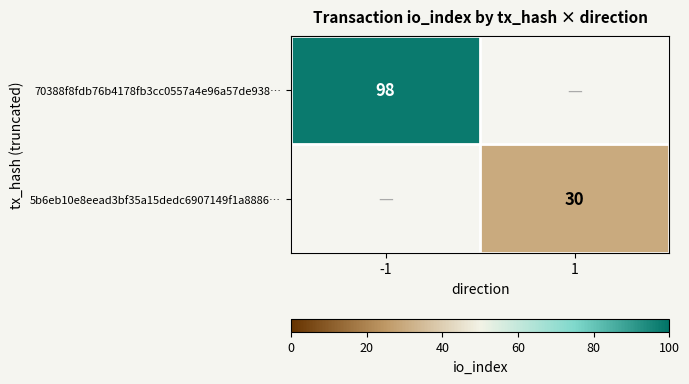

The value of 70388f8fdb76b4178fb3cc0557a4e96a57de938… at -1 is 98. True or false?

True